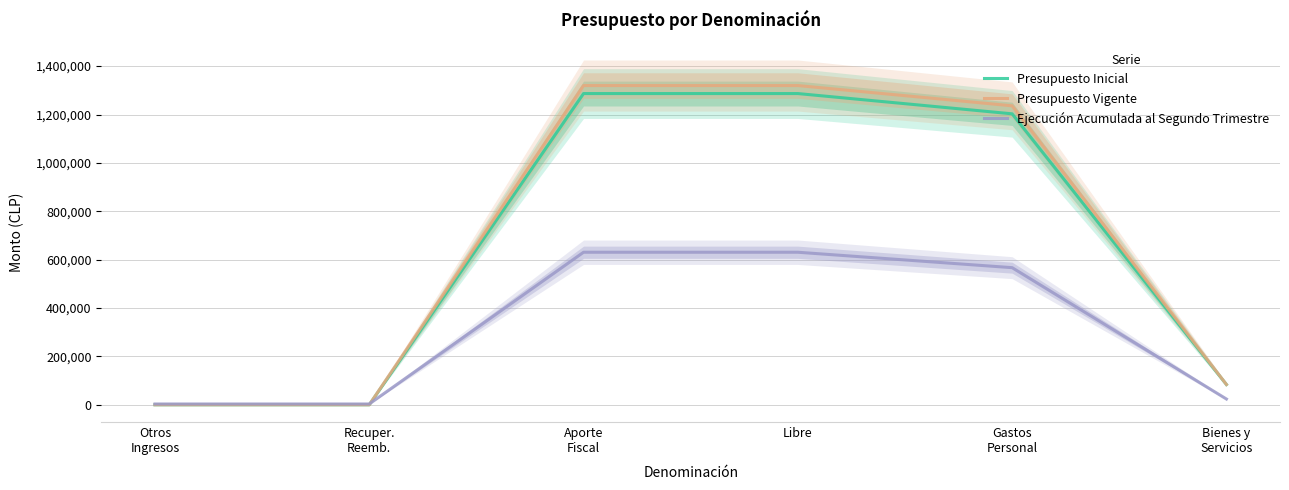

Is it true that Presupuesto Vigente equals 83805 at Bienes y
Servicios?

True